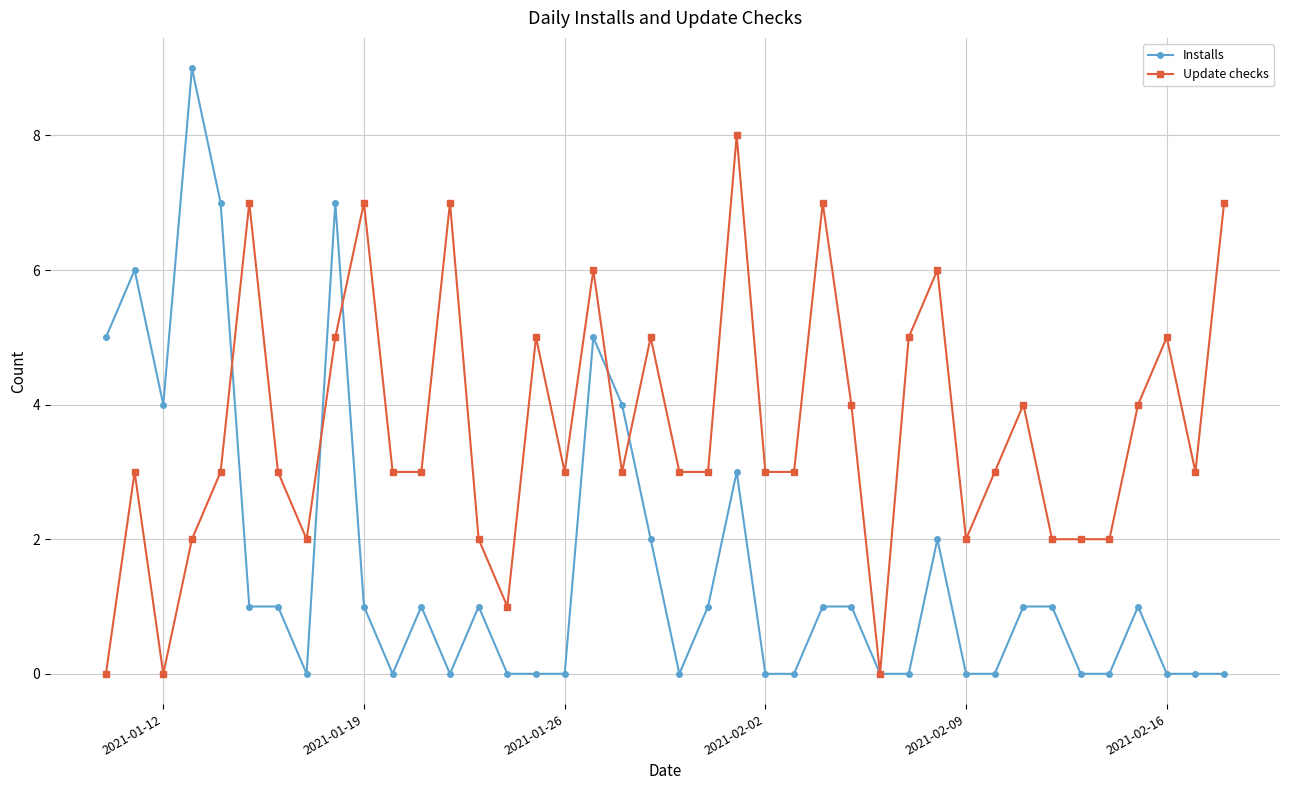

What is the value of the Installs point at the 4th from the left?

9